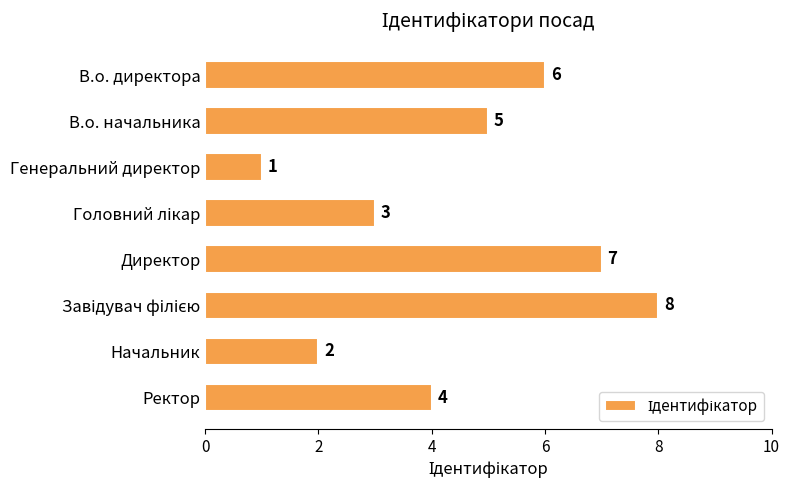

What is the difference between the maximum and minimum values?

7